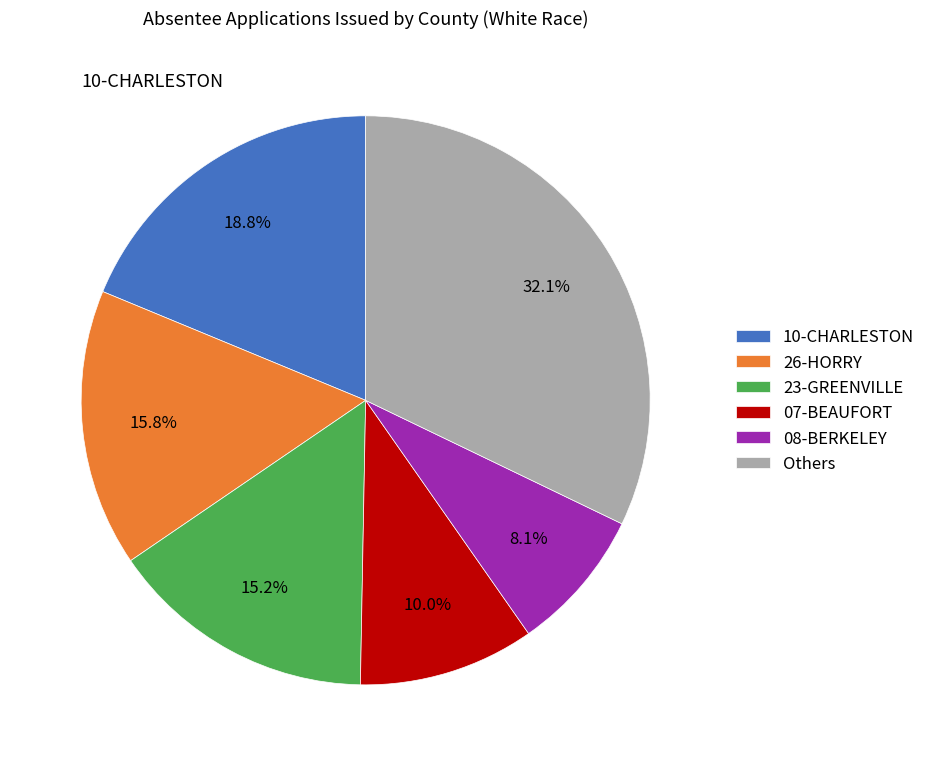

How much of the chart is everything except 26-HORRY?

84.2%